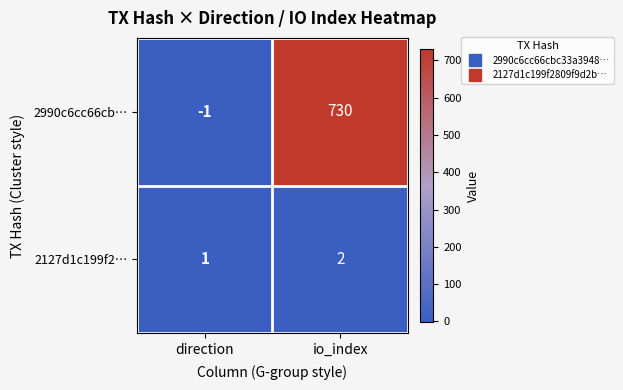

List the labels in order of 2990c6cc66cb… value, smallest first.

direction, io_index